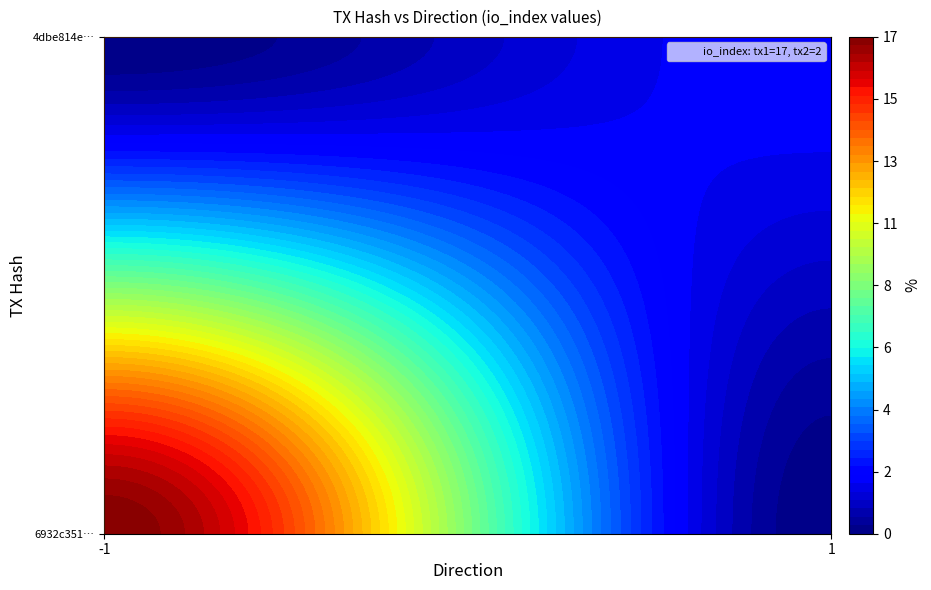

Count the number of data series in this chart.

2